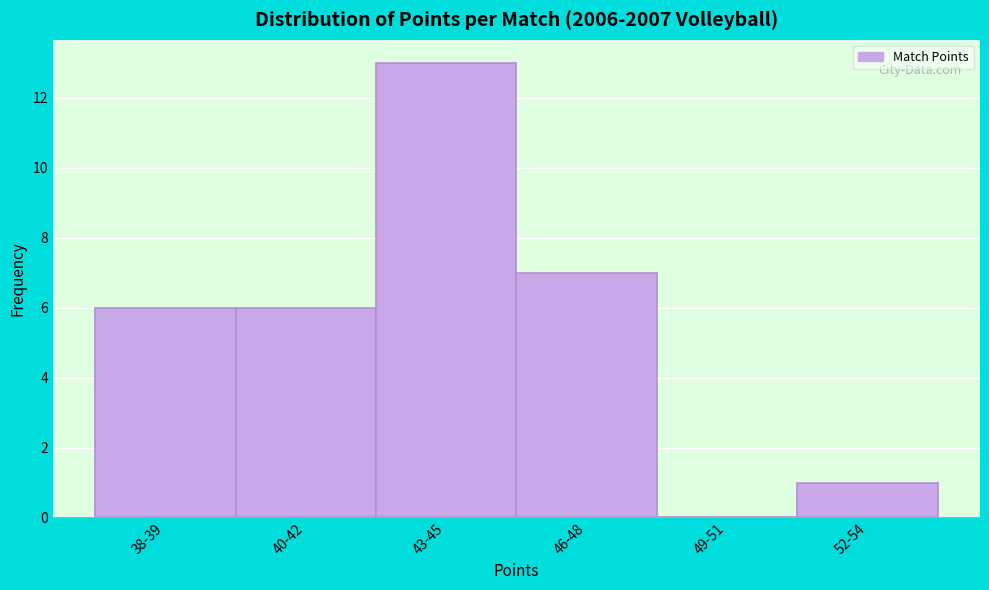

Reading left to right, list all the values displayed in this chart.

38-39=6	40-42=6	43-45=13	46-48=7	49-51=0	52-54=1